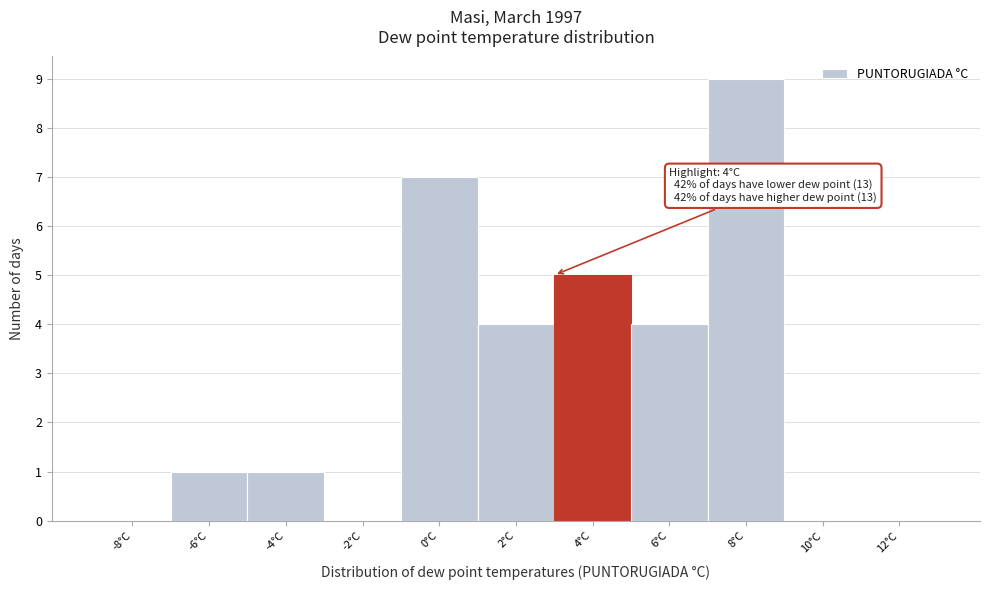

Reading left to right, extract all data points from this chart.

-8°C=0	-6°C=1	-4°C=1	-2°C=0	0°C=7	2°C=4	4°C=5	6°C=4	8°C=9	10°C=0	12°C=0